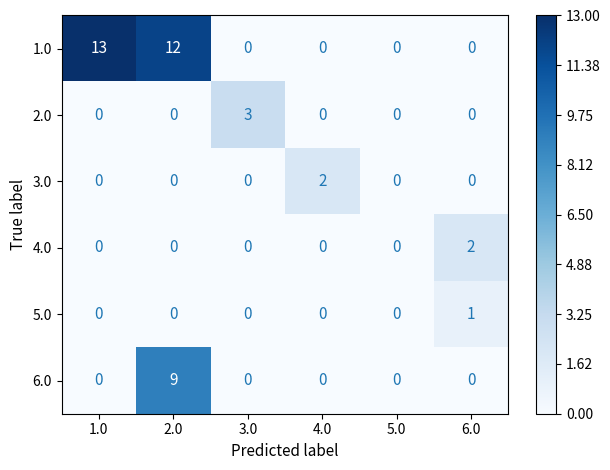

Is it true that 2.0 equals 0 at 1.0?

True